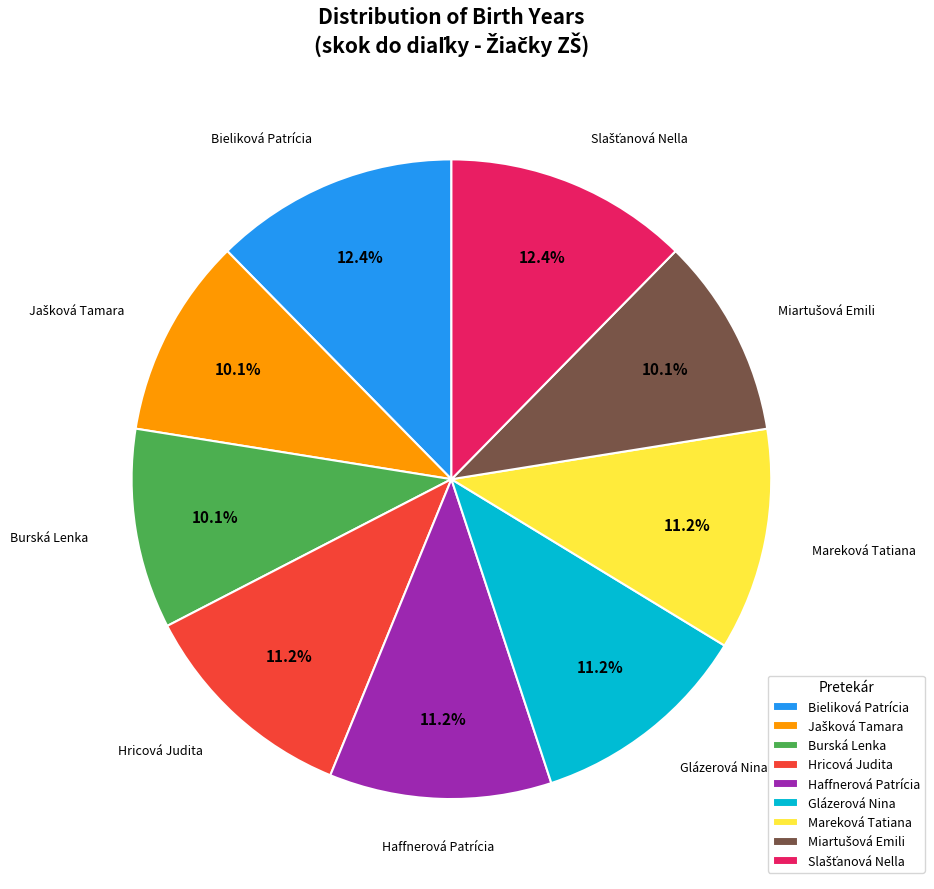

True or false: Bieliková Patrícia accounts for 12% of the total.

True